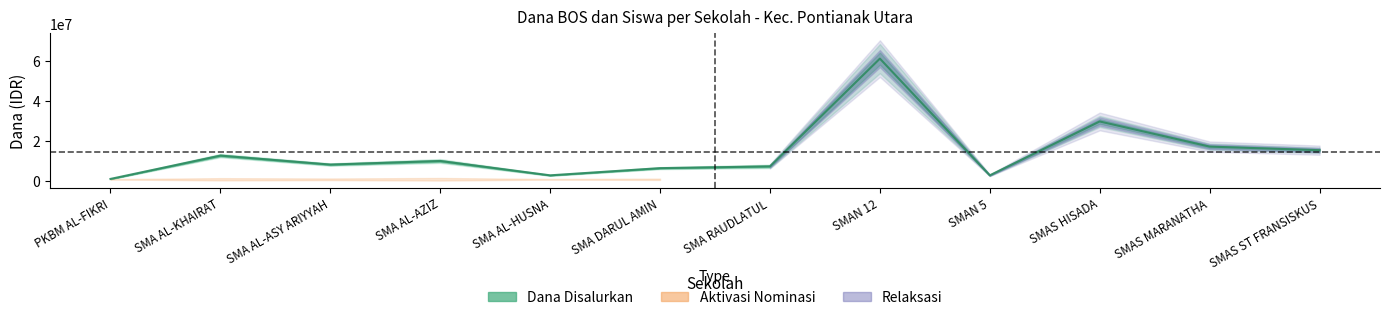

What is the maximum value shown in the chart?

61200000